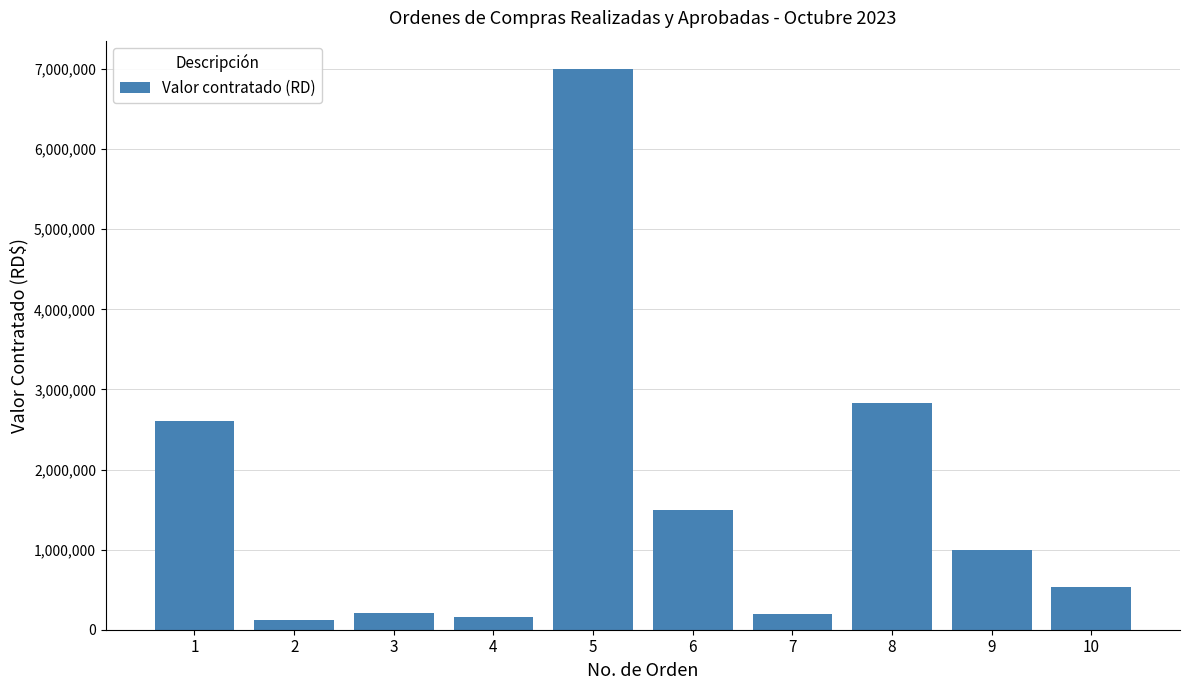

The value at 6 is 2534451.8. True or false?

False